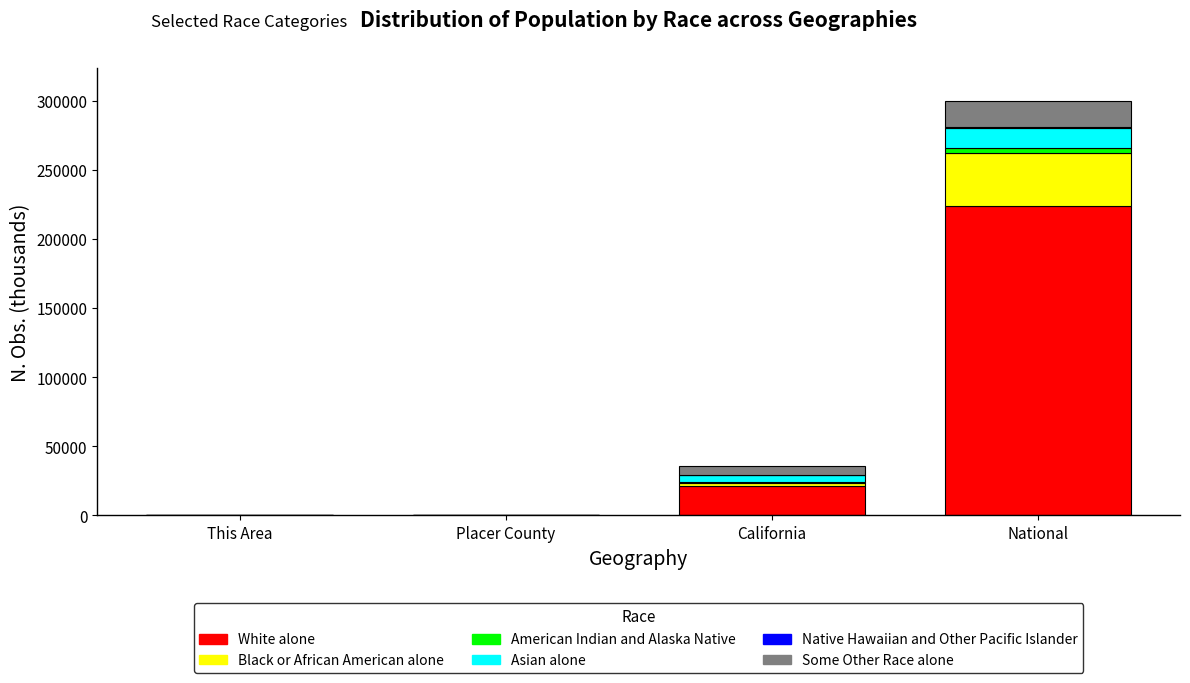

At which category is the sum across all series the highest?

National